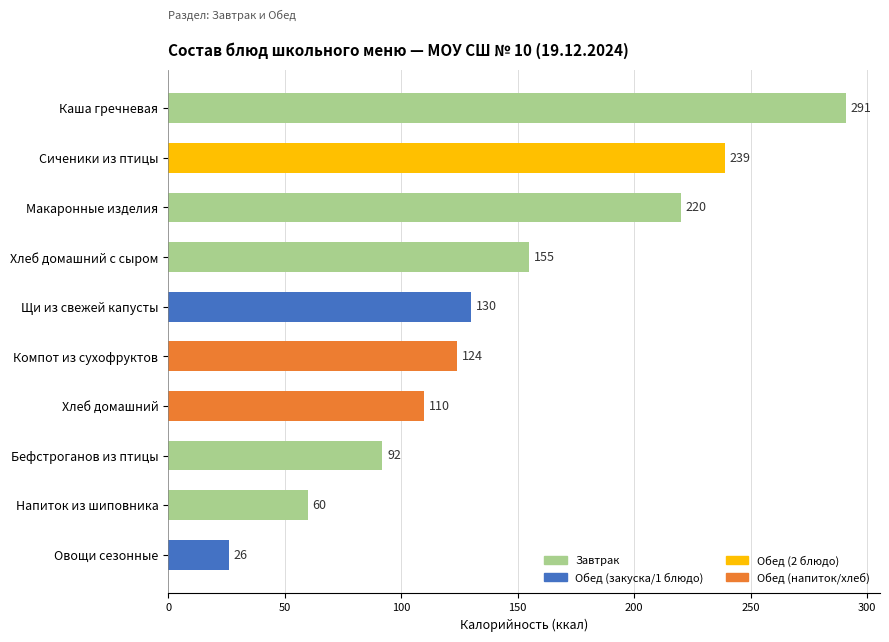

Reading top to bottom, what are all the values shown in this chart?

Каша гречневая=291	Сиченики из птицы=239	Макаронные изделия=220	Хлеб домашний с сыром=155	Щи из свежей капусты=130	Компот из сухофруктов=124	Хлеб домашний=110	Бефстроганов из птицы=92	Напиток из шиповника=60	Овощи сезонные=26